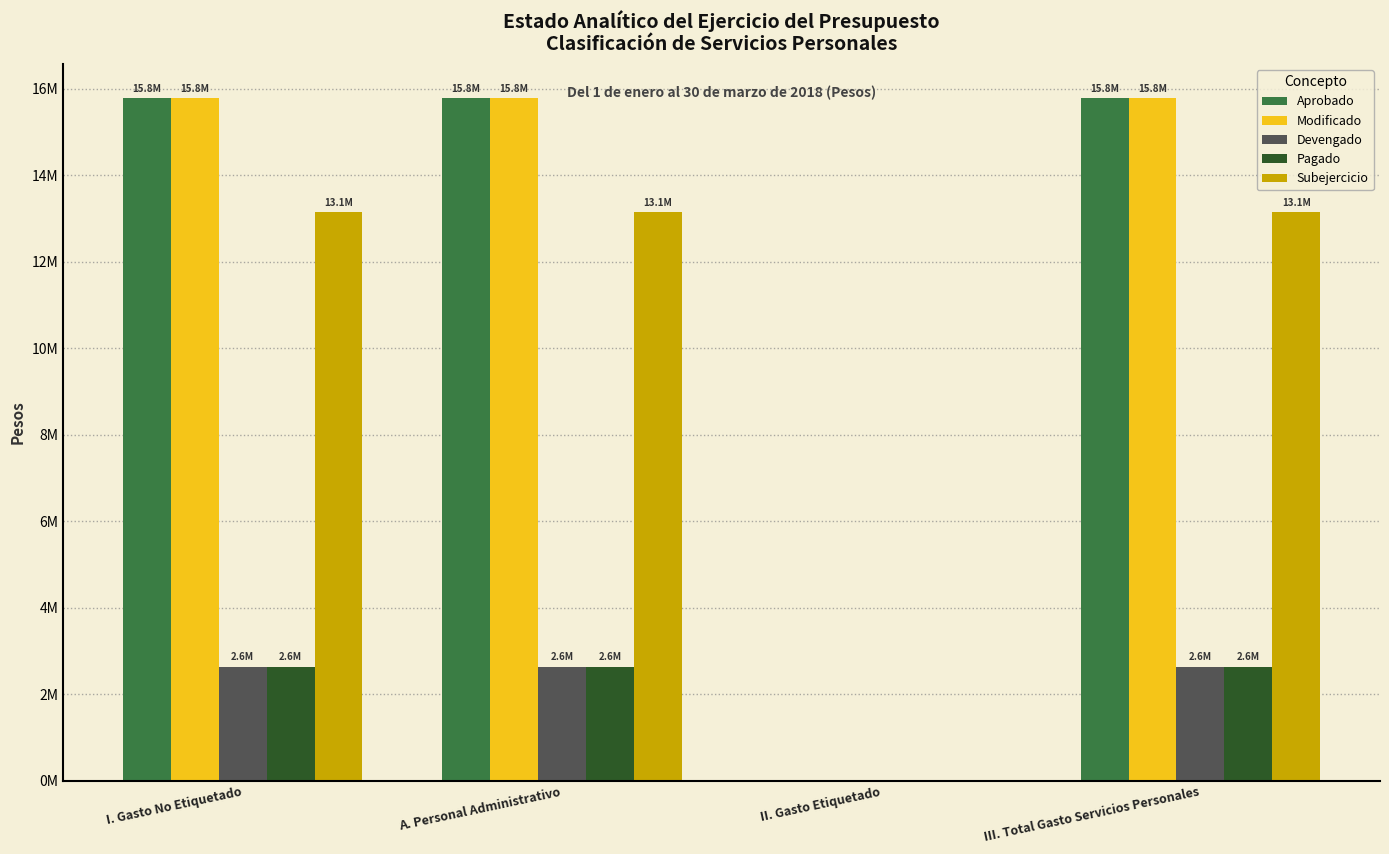

What is the total value across all series at A. Personal Administrativo?

50000717.1